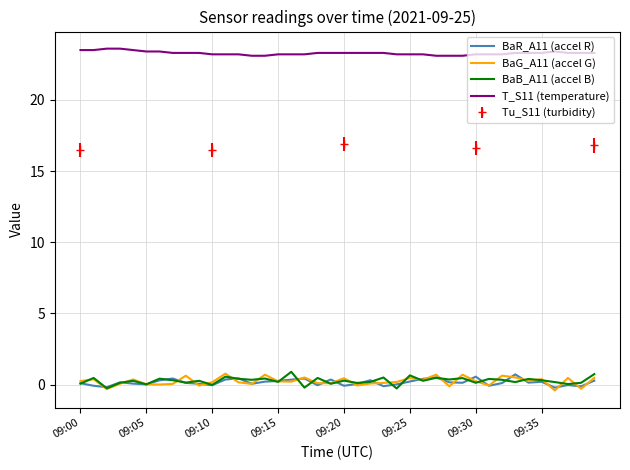

True or false: BaB_A11 (accel B) and T_S11 (temperature) cross at least once.

False